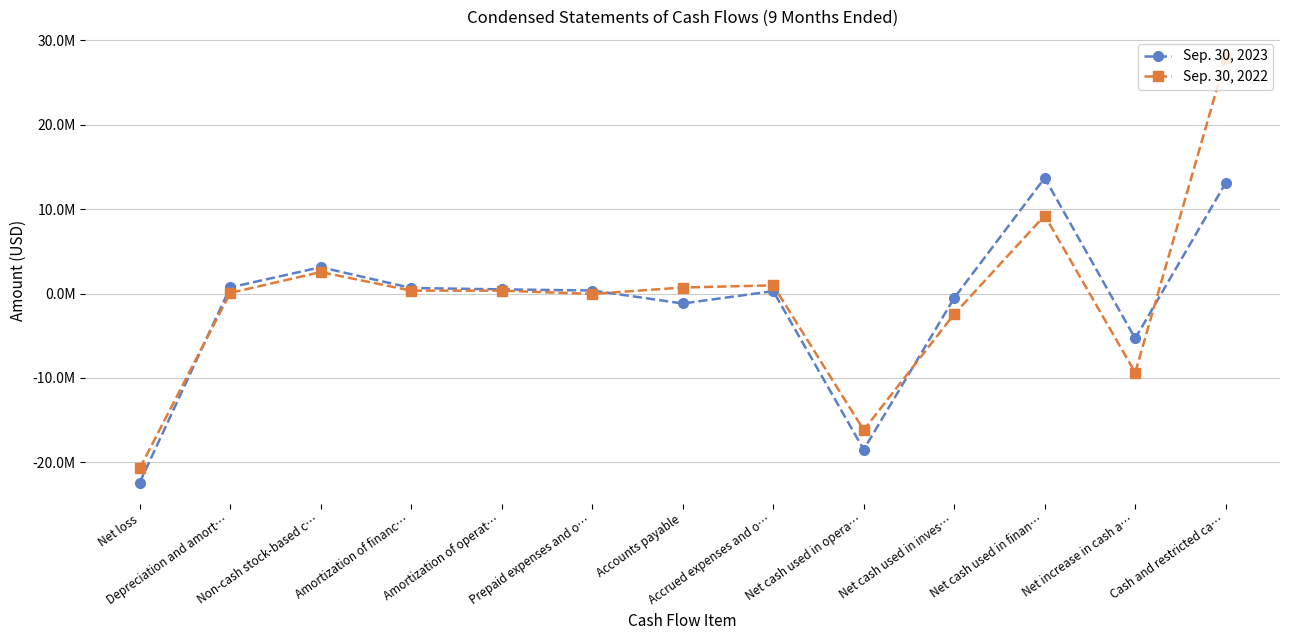

True or false: Sep. 30, 2022 and Sep. 30, 2023 cross at least once.

True